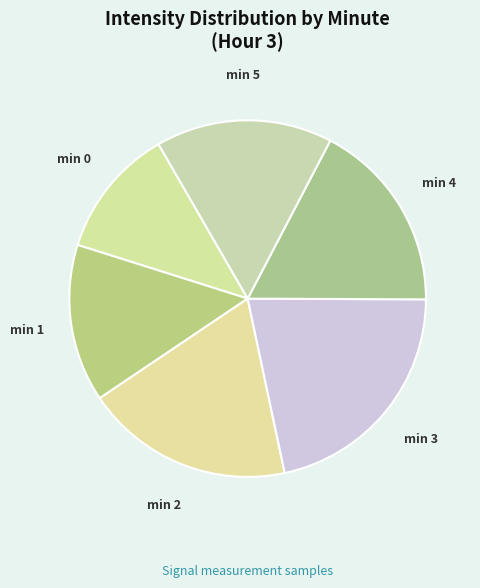

Count the number of slices in the pie.

6